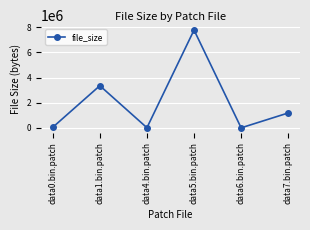

What is the label of the 2nd point from the right?

data6.bin.patch